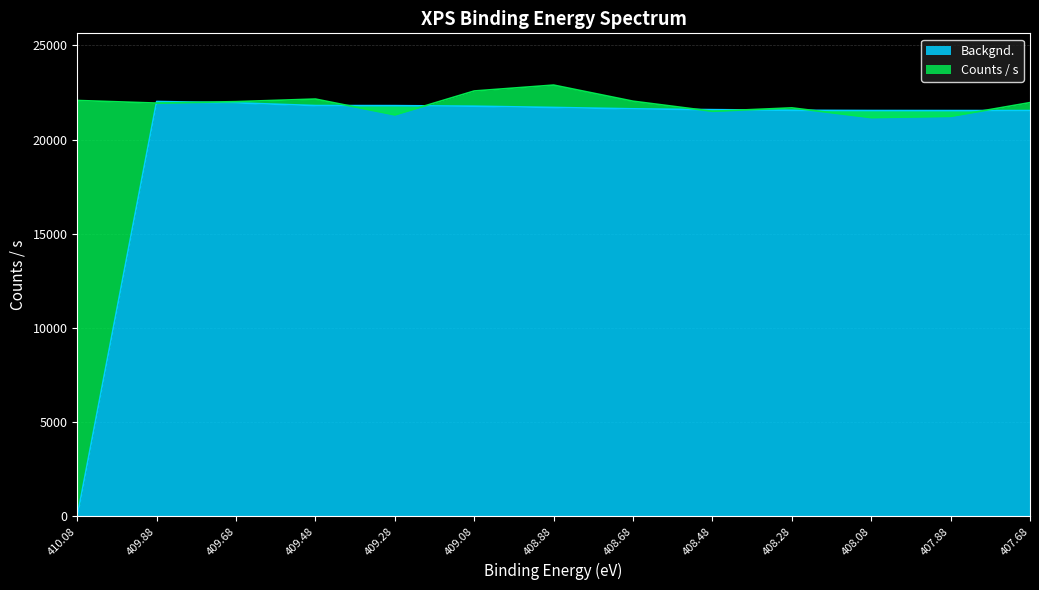

What is the approximate value of Backgnd. at 408.08?

21544.9